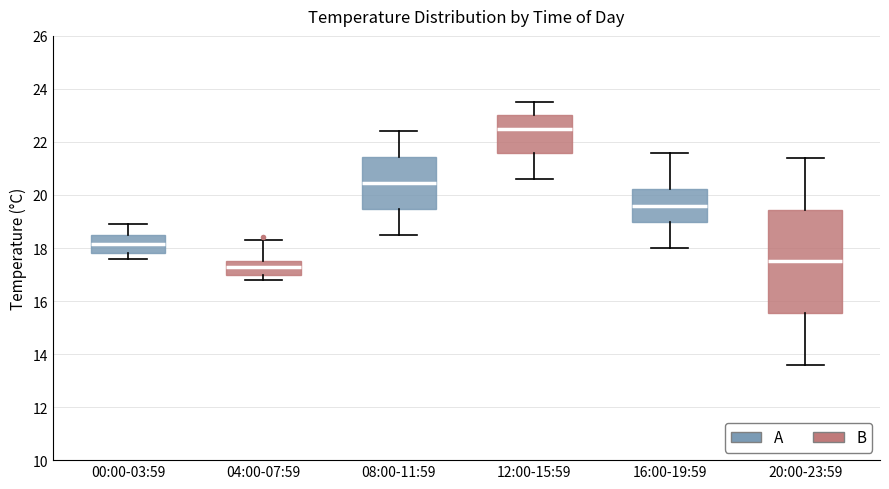

Reading left to right, read every box against the y-axis: the position of its median line, the range the box covers, and the ends of its whiskers. The values are not printed on the chart, so give them approximately, as read against the axis.

00:00-03:59: median 18.2, box 17.8 to 18.6, whiskers 17.6 to 19.0
04:00-07:59: median 17.4, box 17.0 to 17.6, whiskers 16.8 to 18.4
08:00-11:59: median 20.4, box 19.4 to 21.4, whiskers 18.6 to 22.4
12:00-15:59: median 22.6, box 21.6 to 23.0, whiskers 20.6 to 23.6
16:00-19:59: median 19.6, box 19.0 to 20.2, whiskers 18.0 to 21.6
20:00-23:59: median 17.6, box 15.6 to 19.4, whiskers 13.6 to 21.4